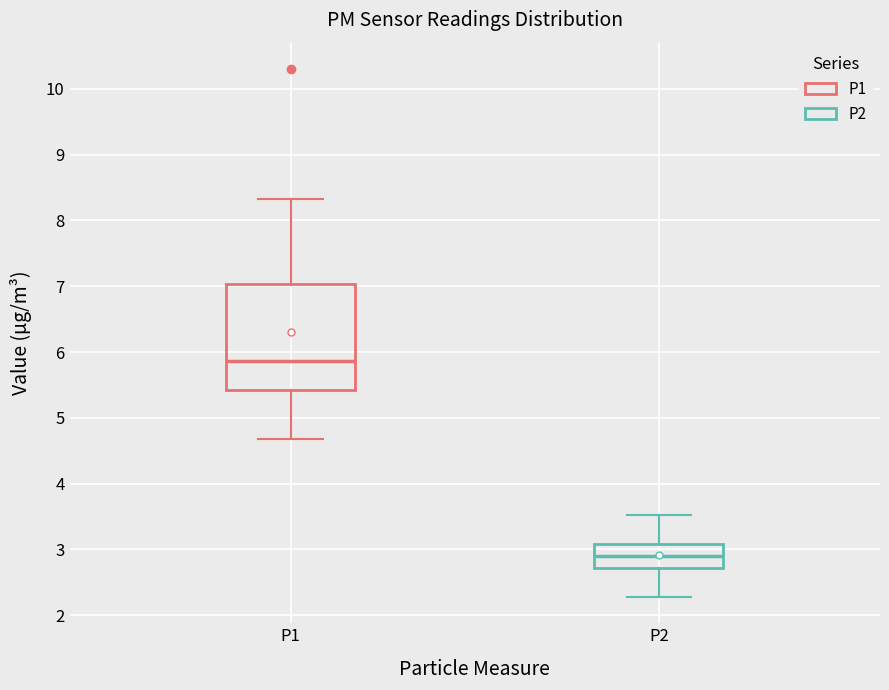

Which box has the lowest median line?

P2